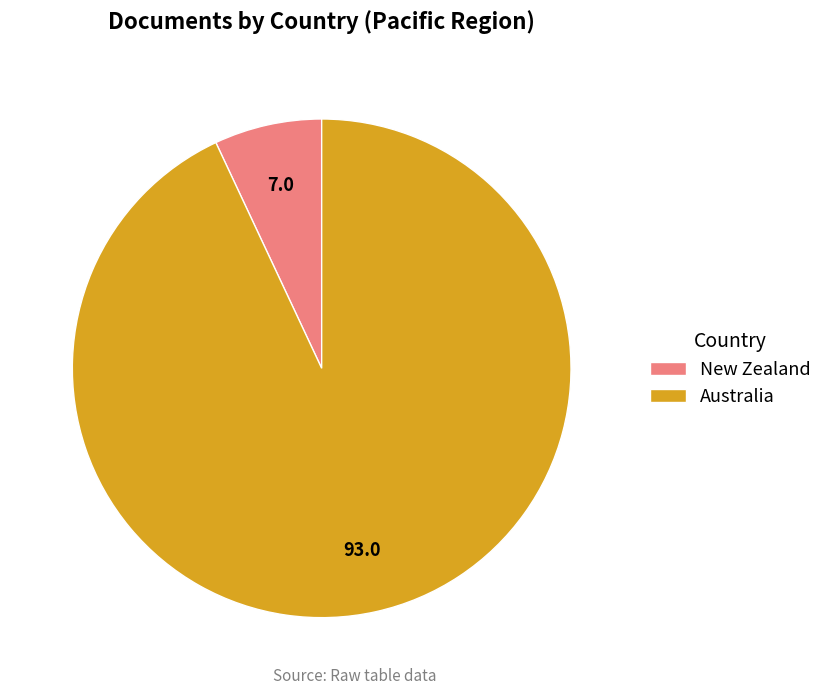

Rank the categories by value from lowest to highest.

New Zealand, Australia